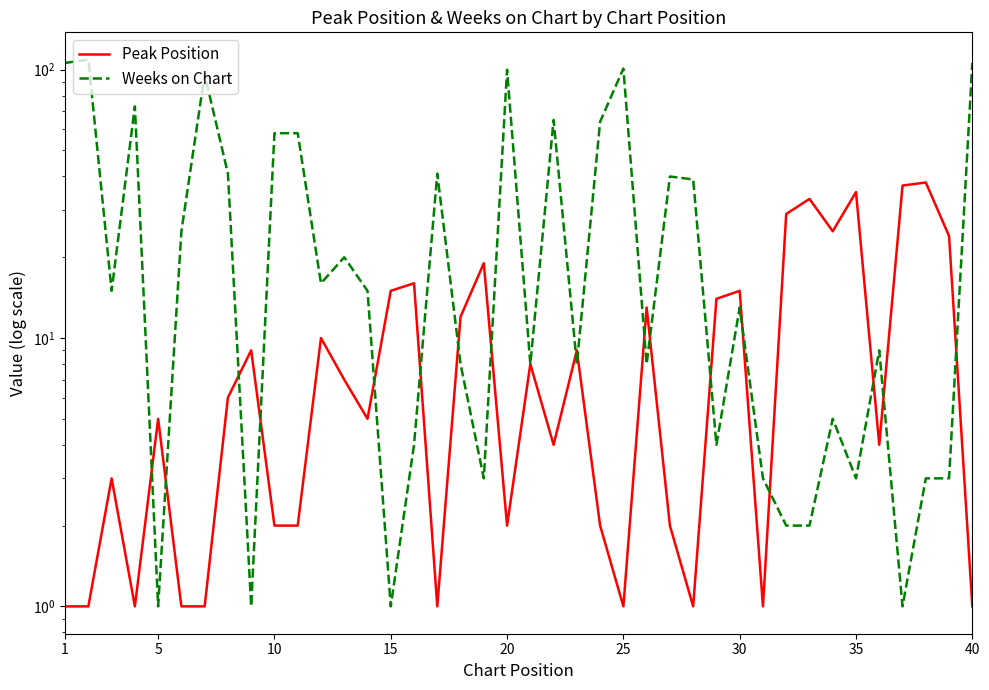

Rank the series by their average value, from lowest to highest.

Peak Position, Weeks on Chart